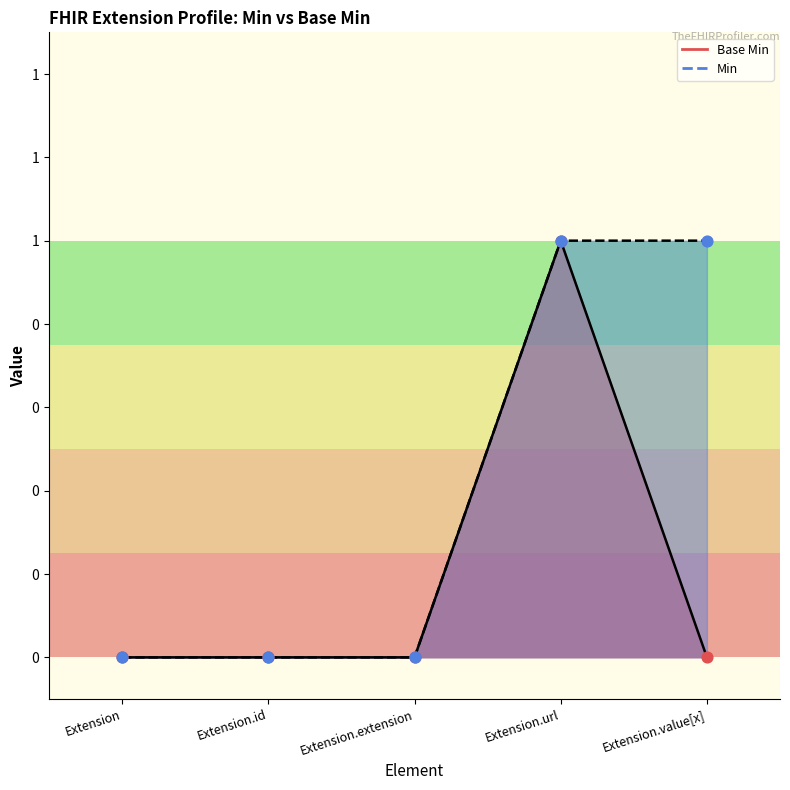

Between Extension.url and Extension.value[x], which is larger?

Extension.url